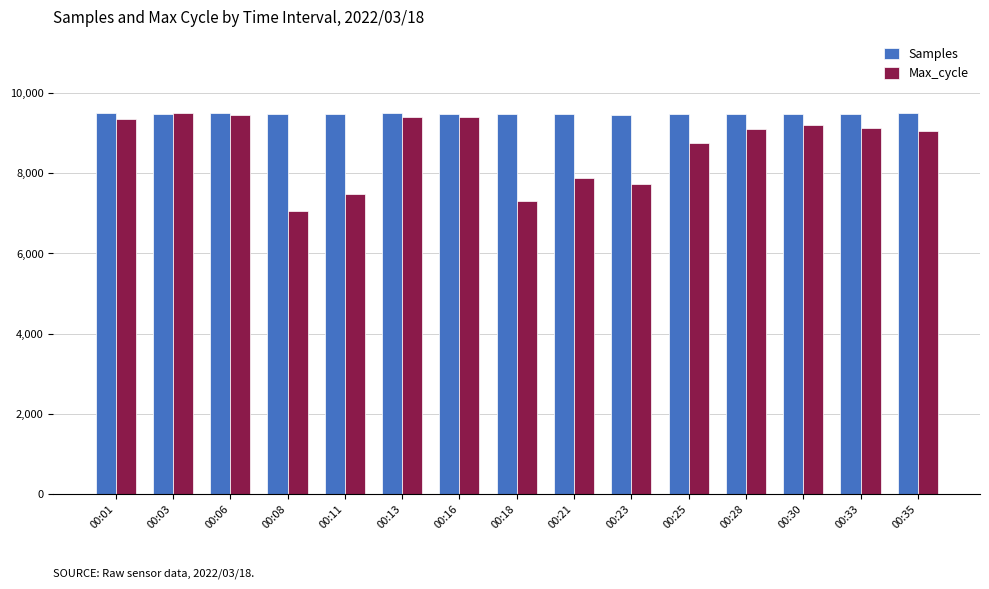

Read the Max_cycle value at 00:21.

7867.0